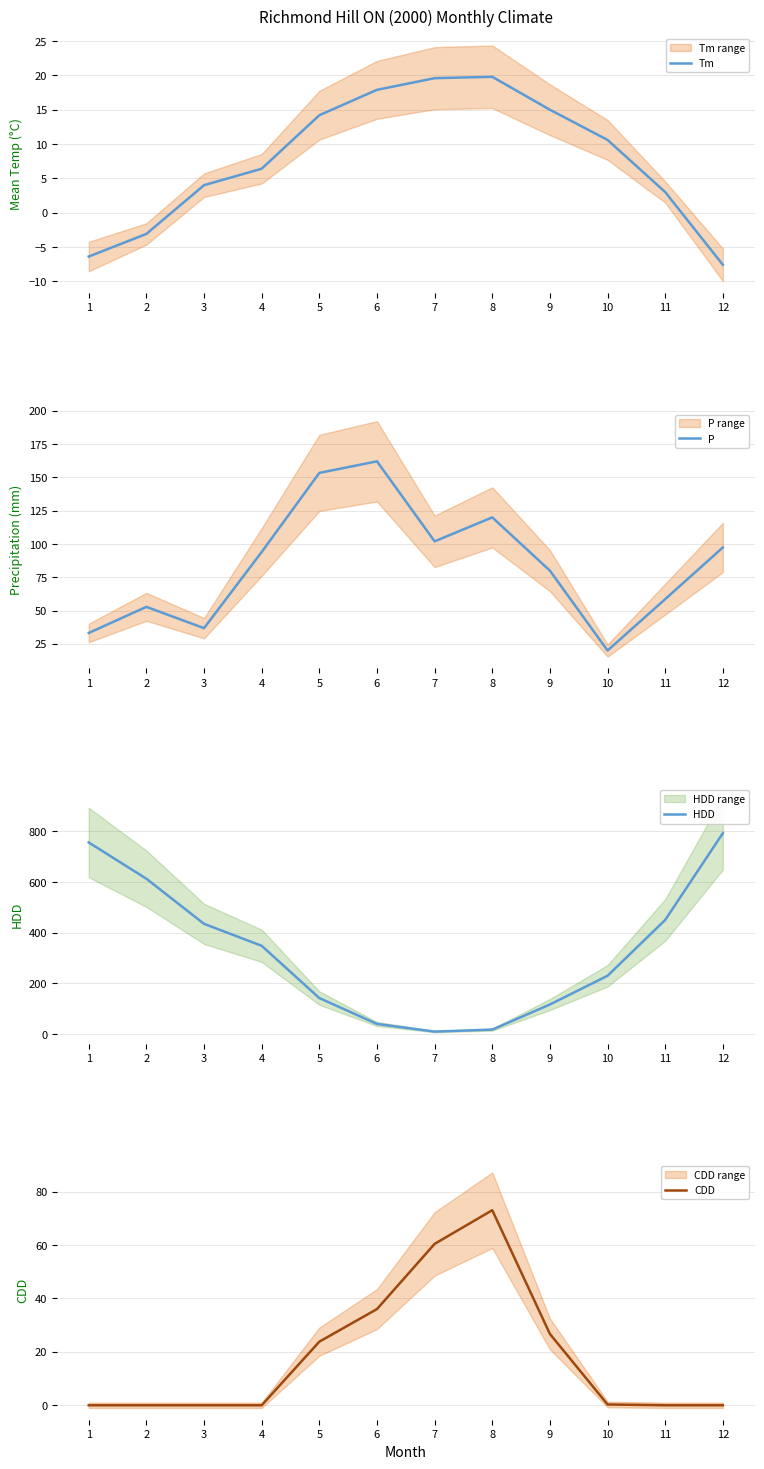

What is the sum of all P values?

1010.3